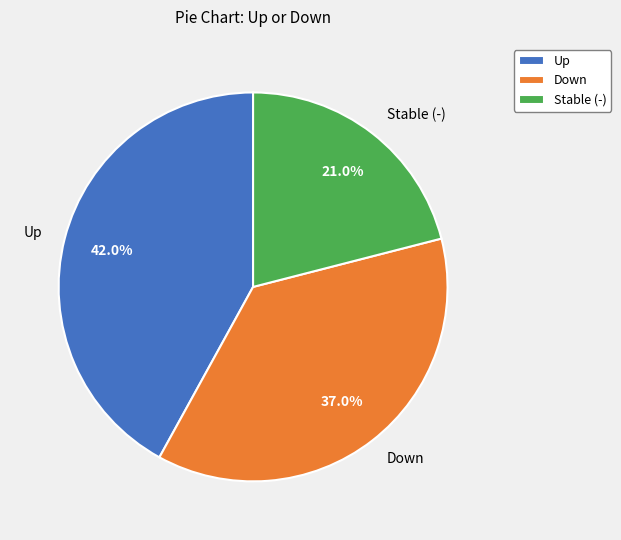

What is the smallest slice in the pie chart?

Stable (-)